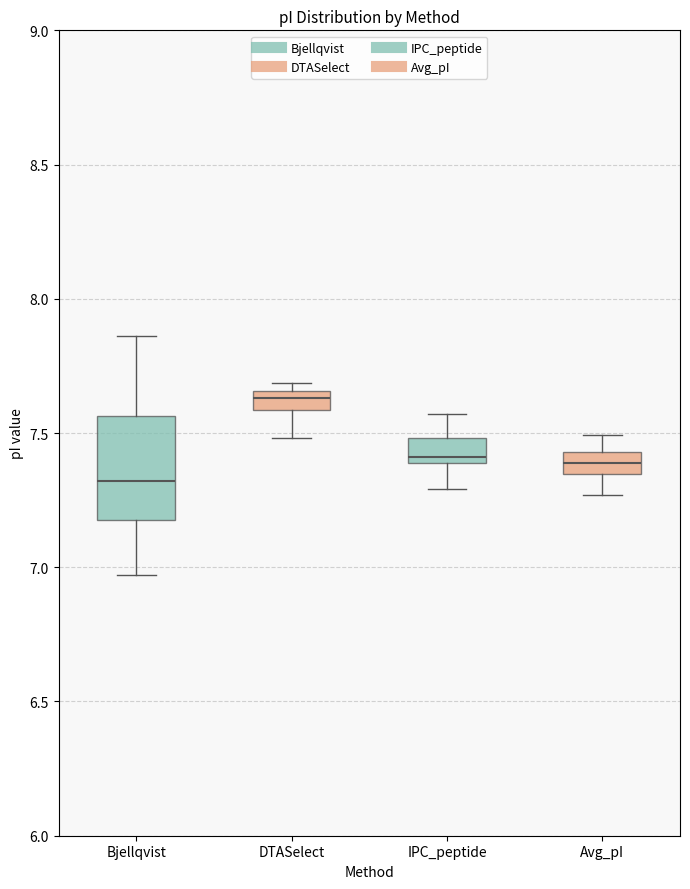

Where does the median line of the box for Avg_pI sit on the y-axis? The values are not printed on the chart, so give them approximately, as read against the axis.

7.40